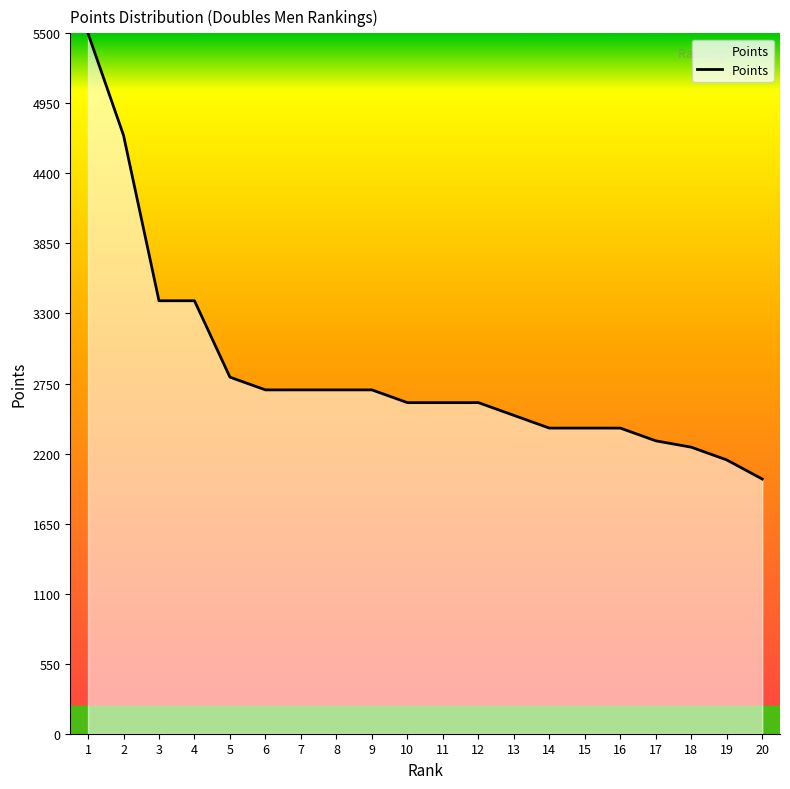

What is the sum of all values?

56800